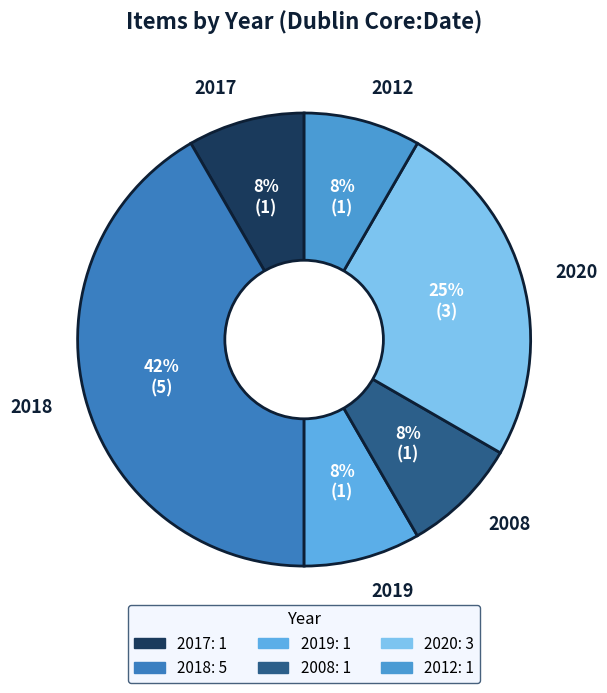

How many slices are in this pie chart?

6